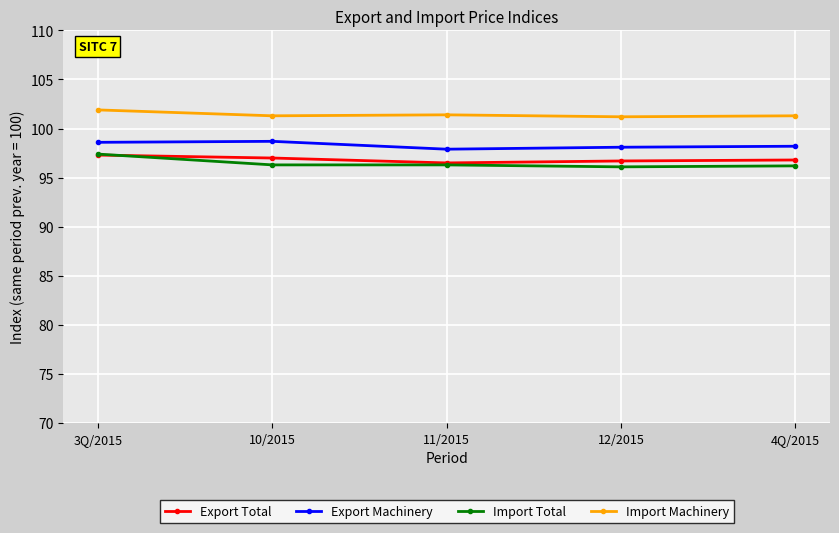

True or false: Export Machinery has a value of 66.3 at 12/2015.

False